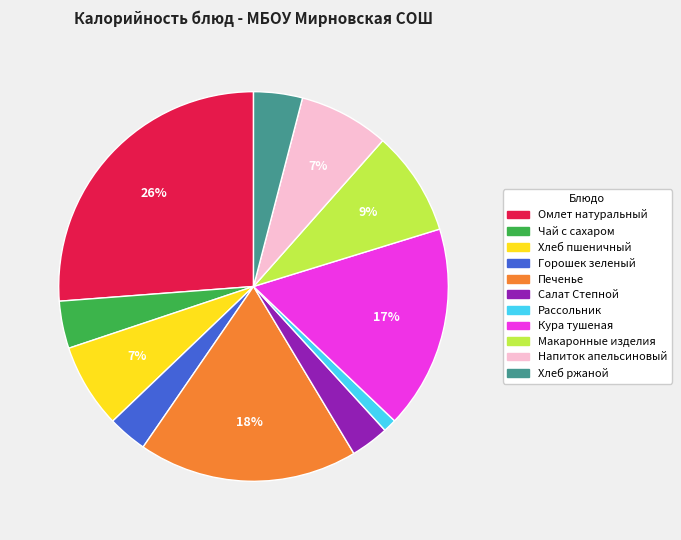

Which slice is the smallest?

Рассольник